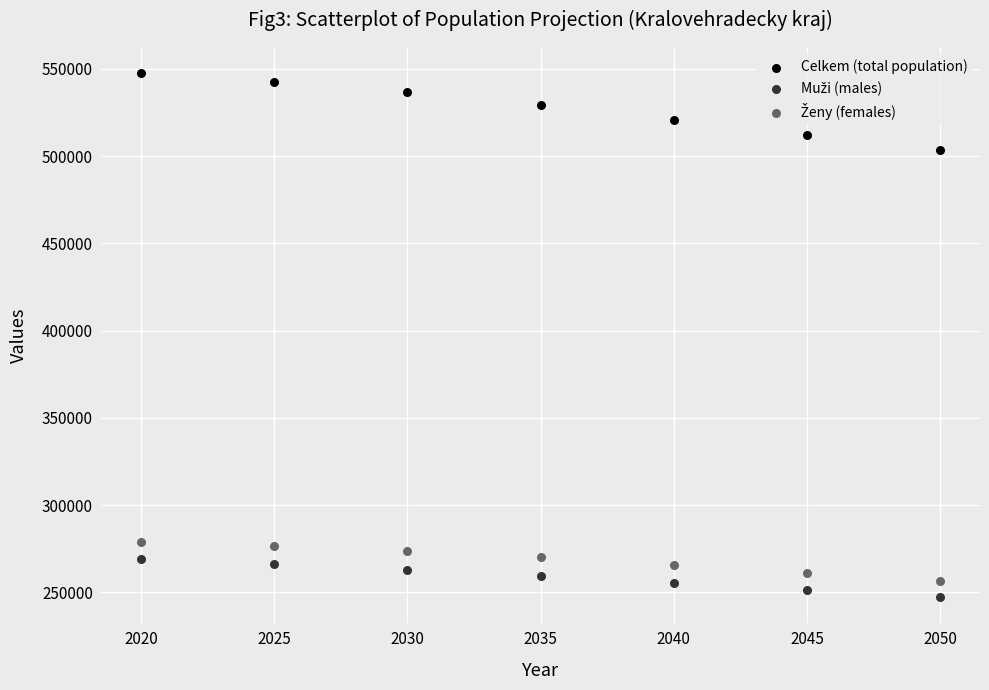

Which series reaches the maximum Y coordinate?

Celkem (total population)